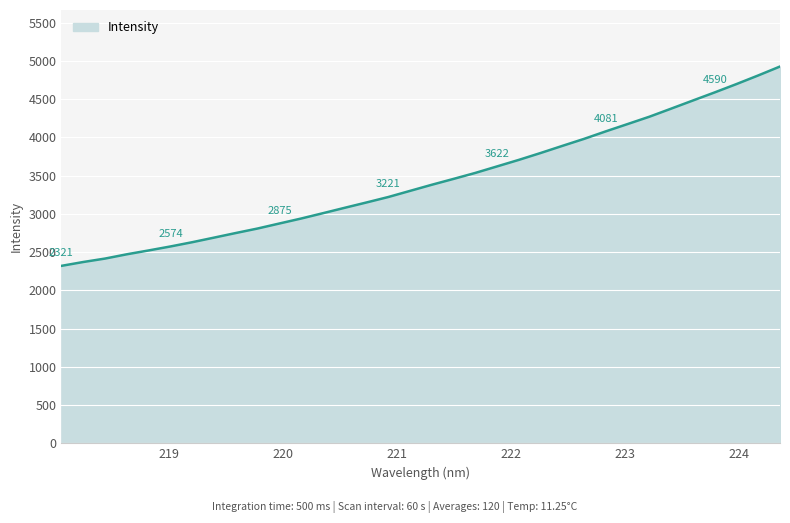

What is the maximum value shown in the chart?

4927.8